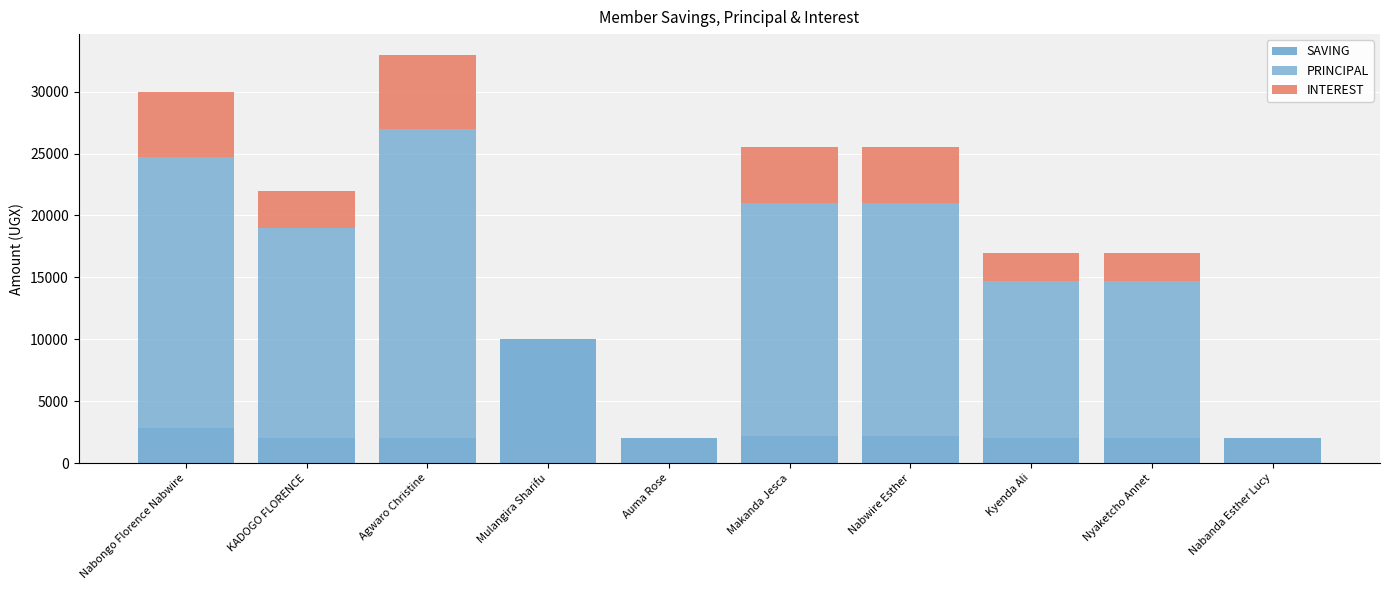

How many data points does each series have?

10